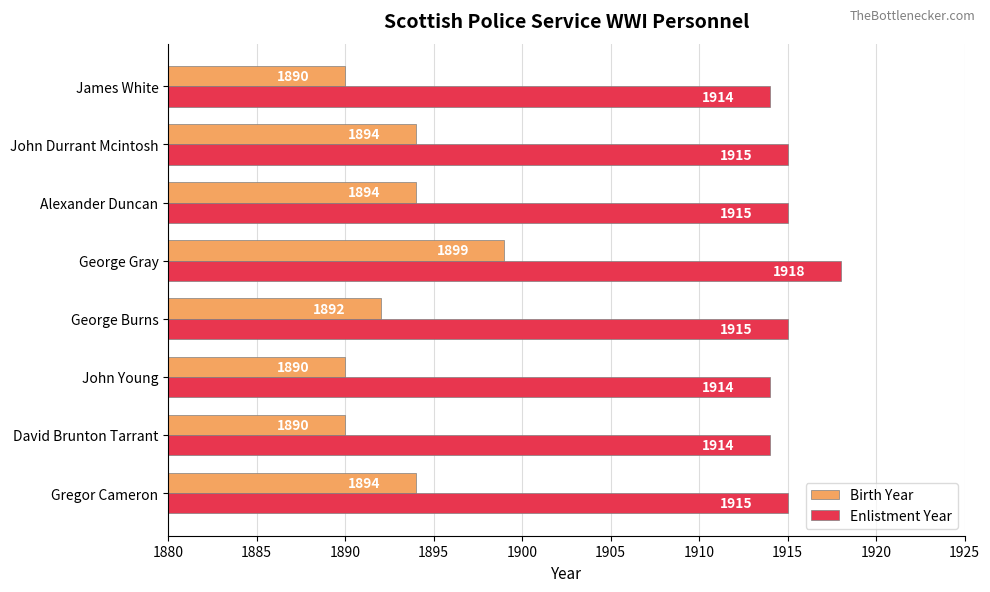

What is the difference between the maximum and second lowest values in the Birth Year series?

9